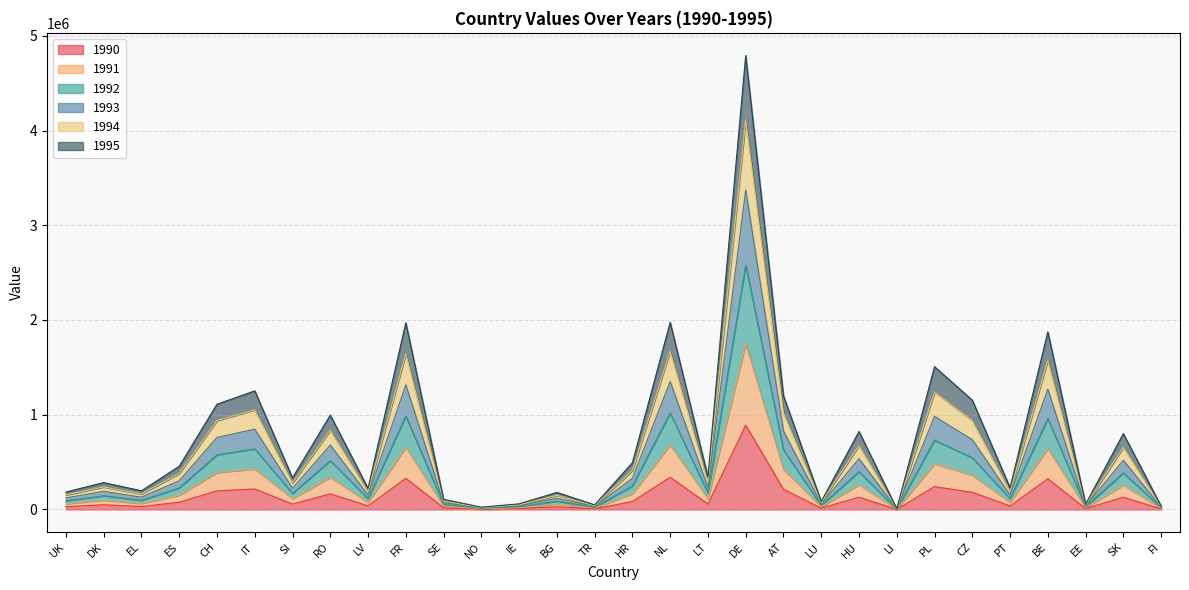

What is the label of the 29th point from the right?

DK